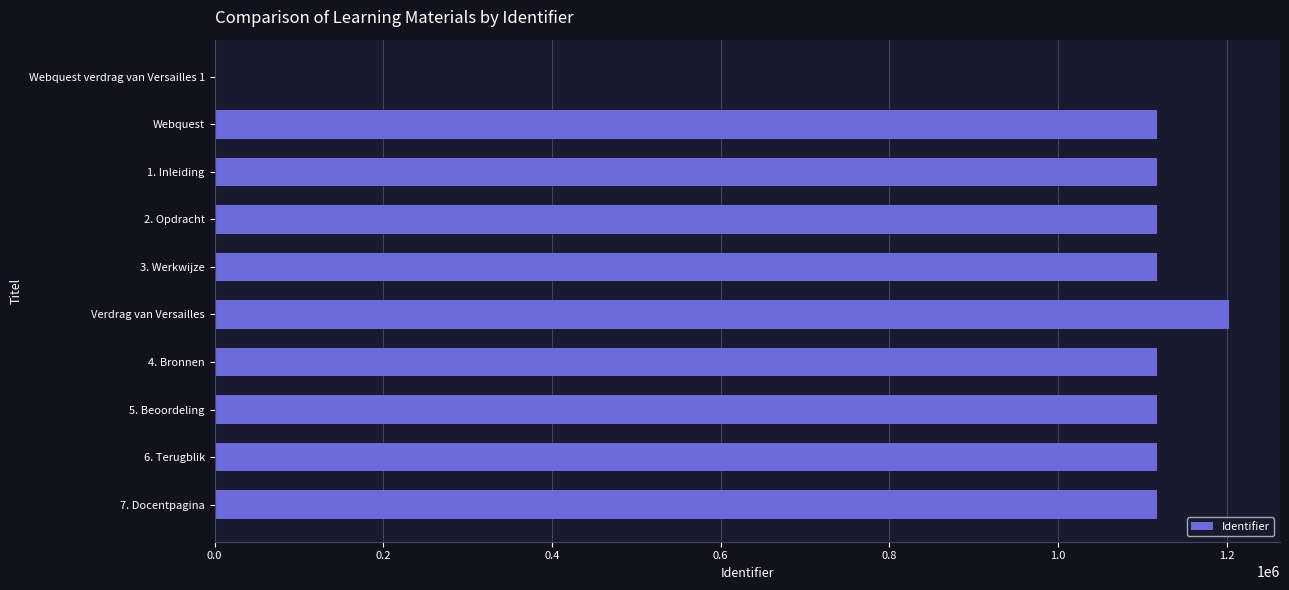

The chart shows a value of 563248 at Webquest. True or false?

False